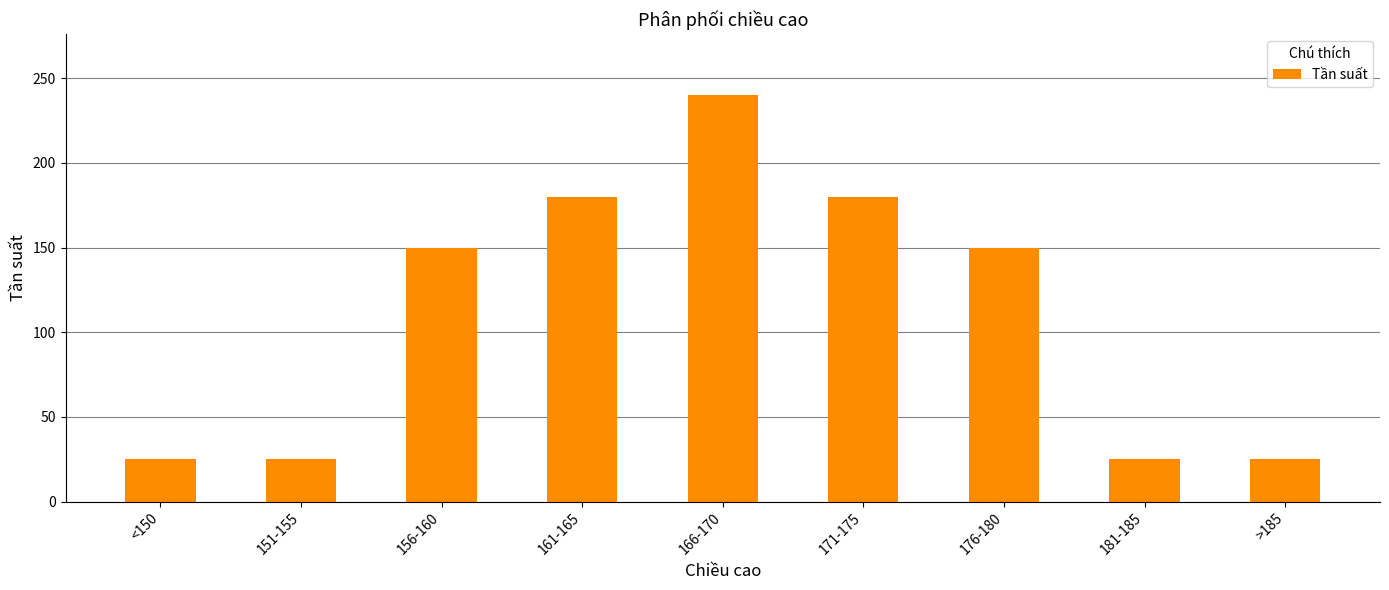

What is the label of the 8th bar from the left?

181-185